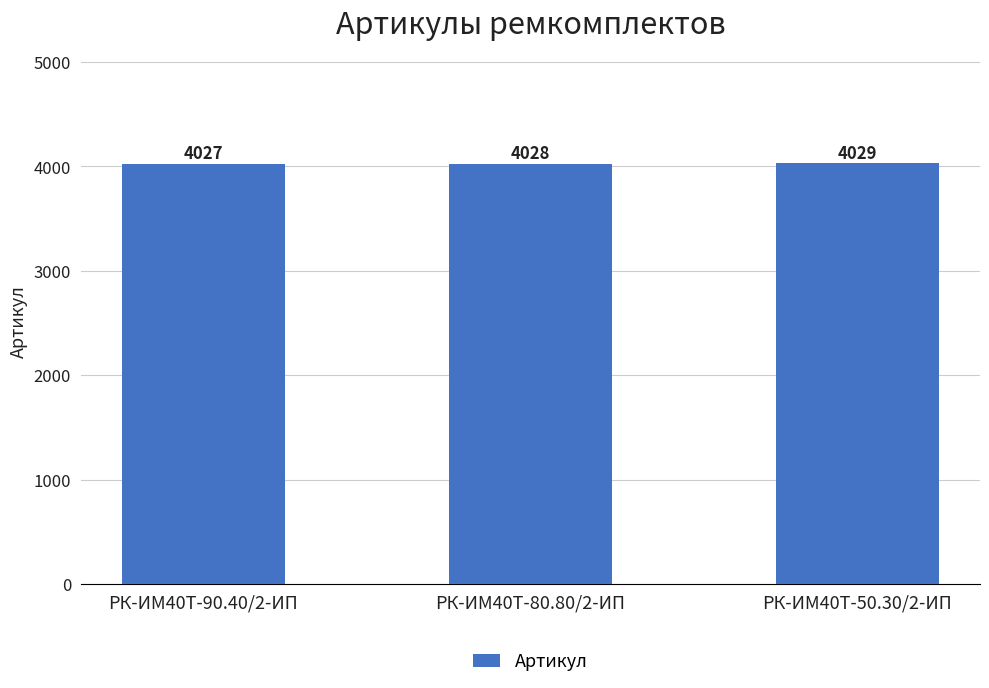

Reading left to right, extract all data points from this chart.

4027	4028	4029